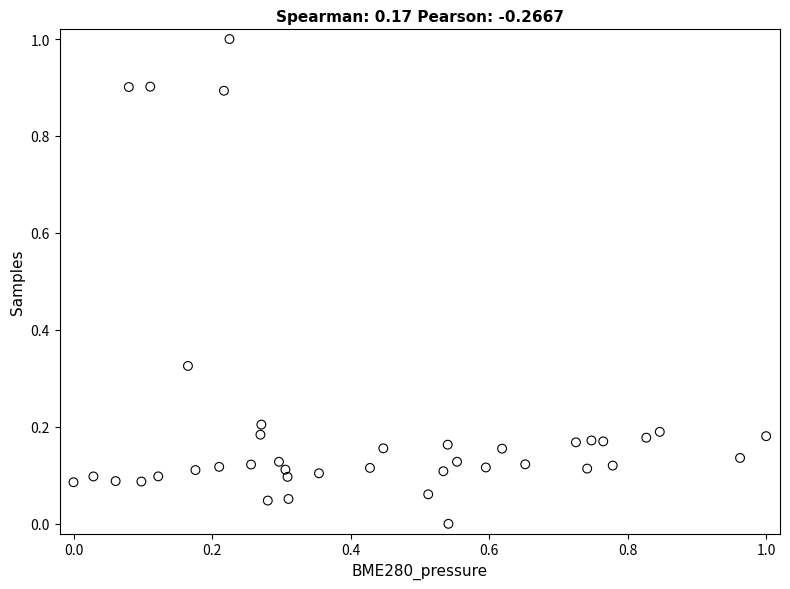

What is the range of X values (max minus min)?

1.0